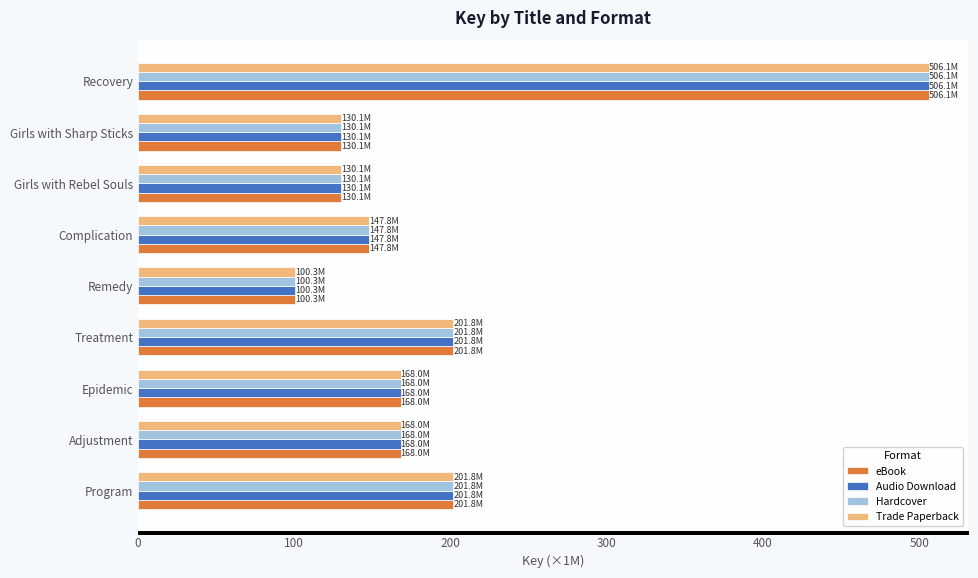

How many categories are shown in the chart?

9